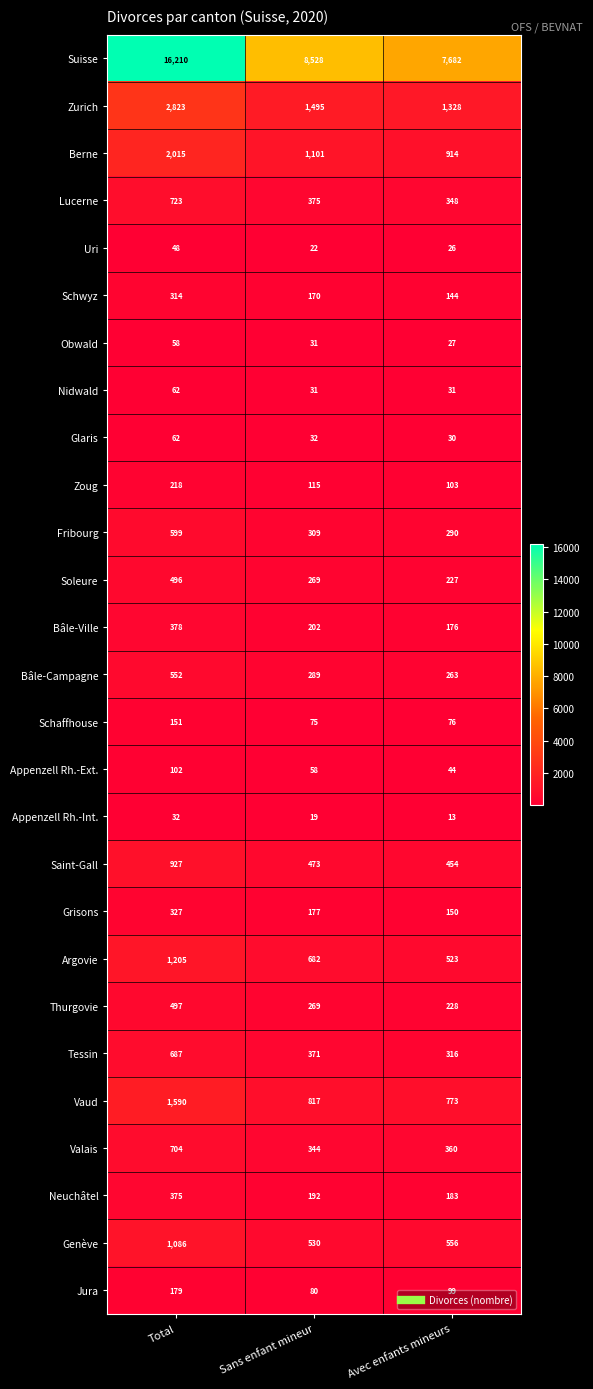

Is it true that Genève equals 929 at Sans enfant mineur?

False